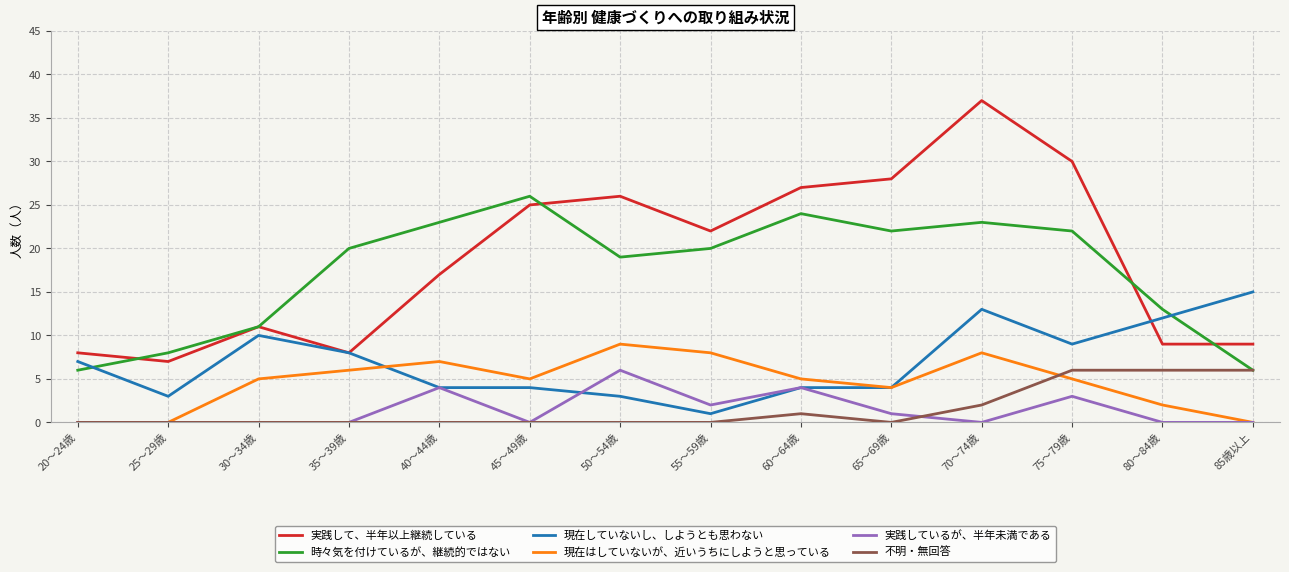

What are all the series names shown in the legend?

実践して、半年以上継続している, 時々気を付けているが、継続的ではない, 現在していないし、しようとも思わない, 現在はしていないが、近いうちにしようと思っている, 実践しているが、半年未満である, 不明・無回答